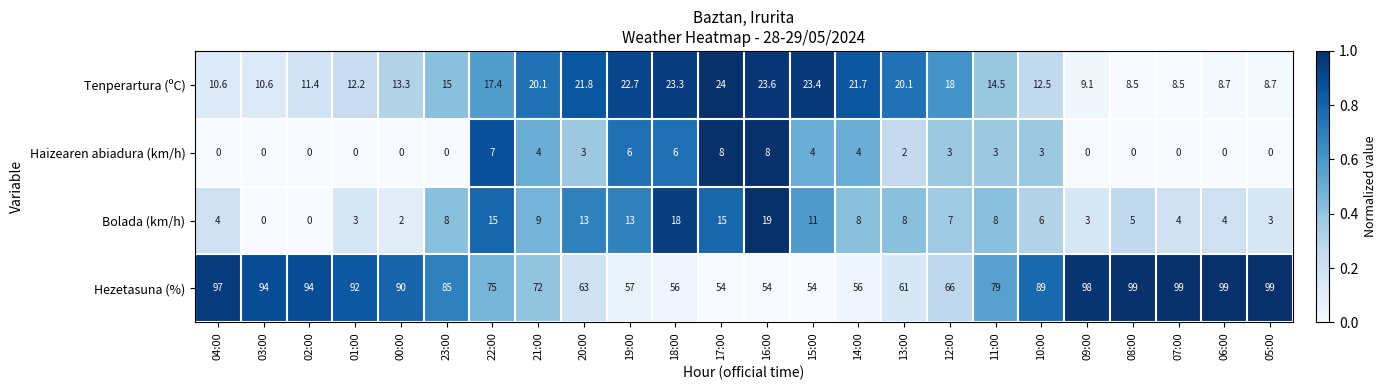

Between 00:00 and 14:00, which series saw the biggest shift?

Hezetasuna (%)